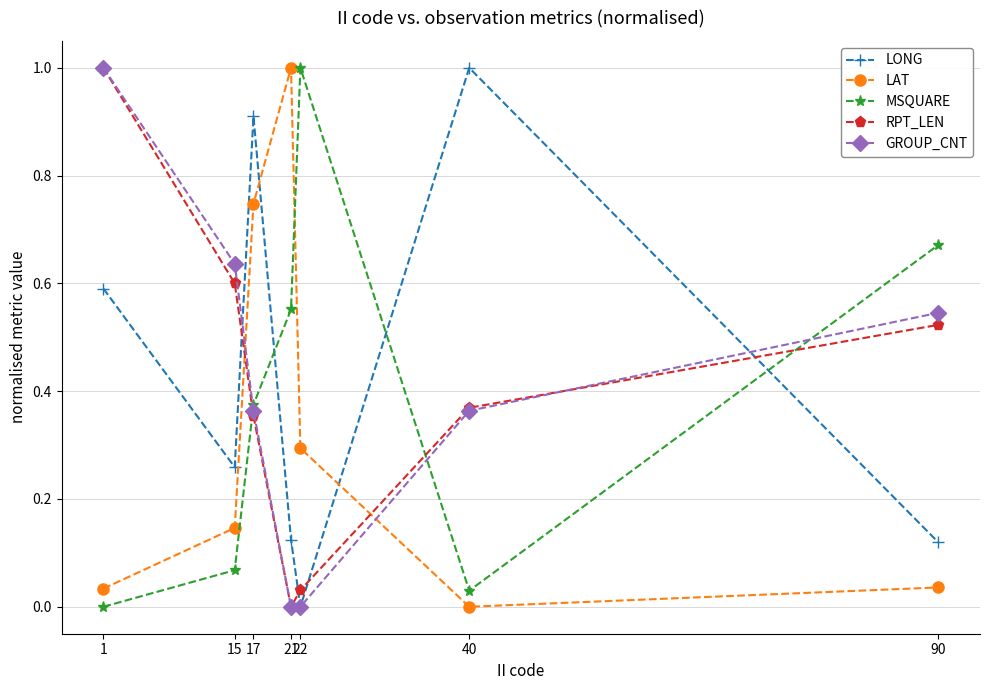

What is the difference between the maximum and second lowest values in the RPT_LEN series?

1.0